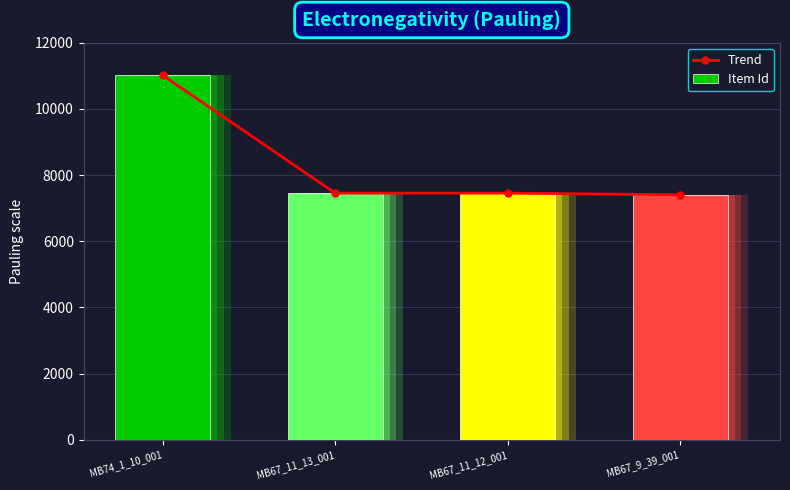

List the series in order of their peak value, highest first.

Trend, Item Id